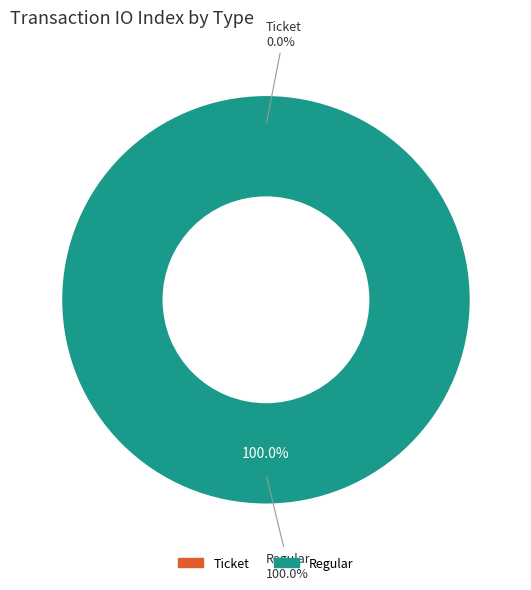

Which slice is the largest?

Regular (io_index=53)